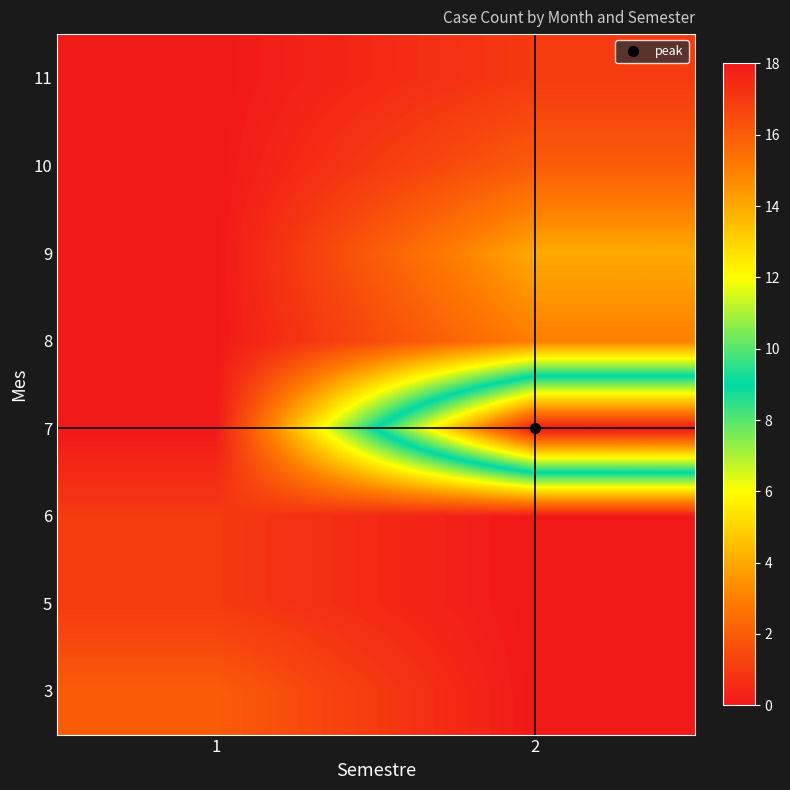

Reading left to right, what are all the values shown in this chart?

3: 1=2	2=0
5: 1=1	2=0
6: 1=1	2=0
7: 1=0	2=18
8: 1=0	2=3
9: 1=0	2=4
10: 1=0	2=2
11: 1=0	2=1